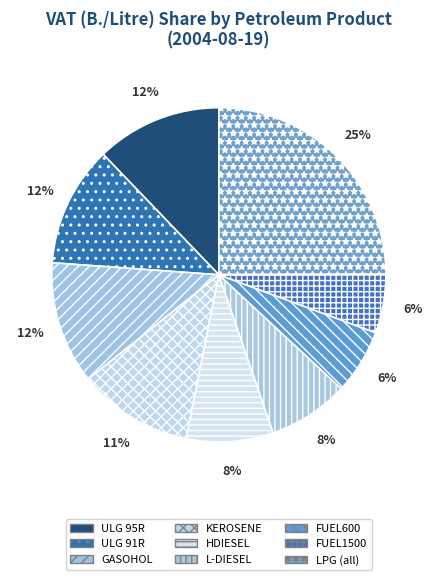

Which category has the smallest portion of the pie?

FUEL1500